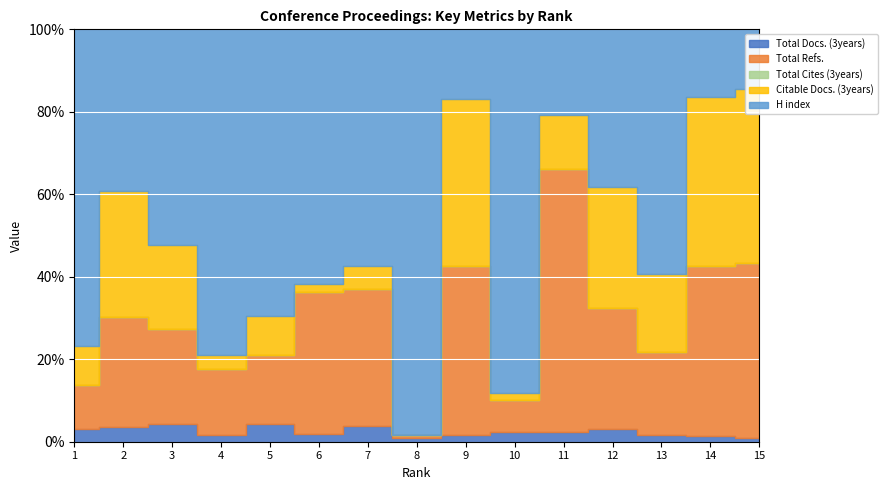

How many interior local valleys does the Citable Docs. (3years) series have?

5